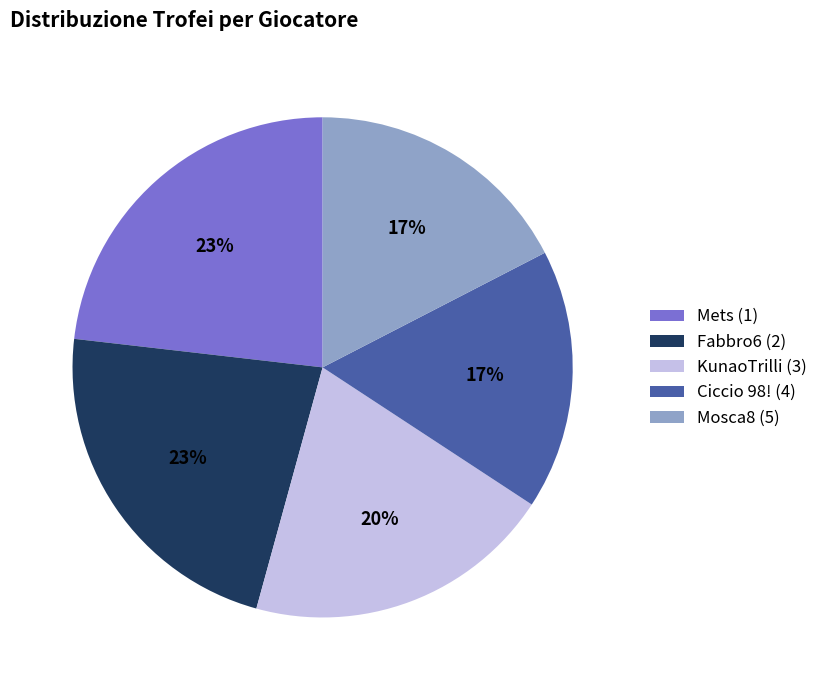

What percentage is the Ciccio 98! (4) slice, to the nearest percent?

17%